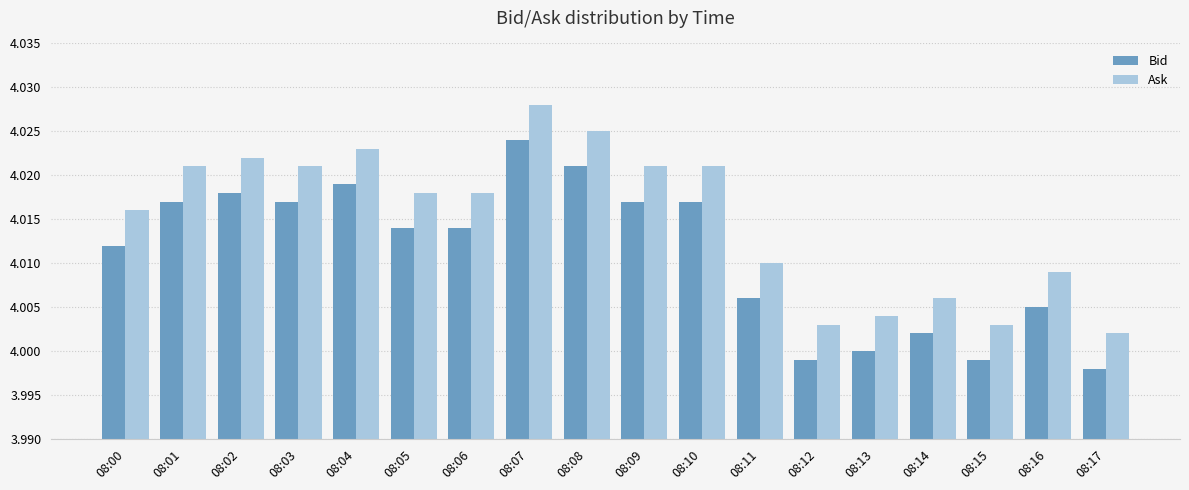

True or false: Bid has a value of 4.0 at 08:00.

True